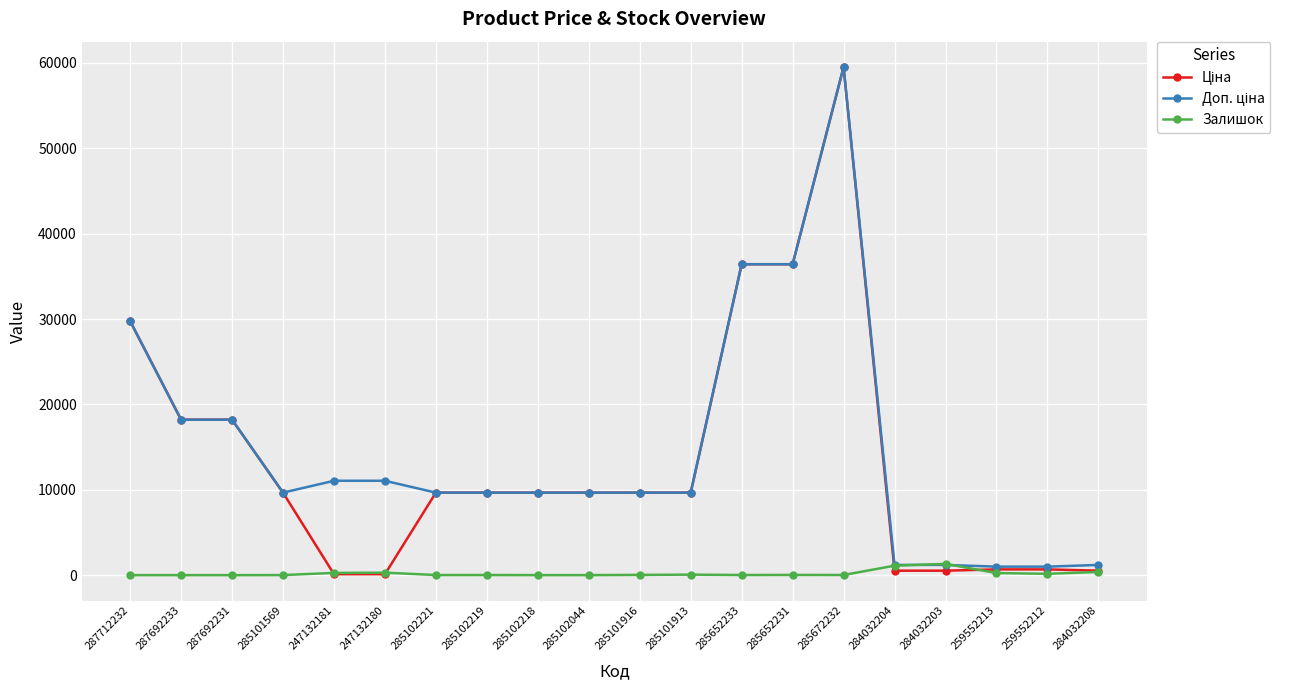

What is the value of the Залишок point at the 17th from the left?

1319.0